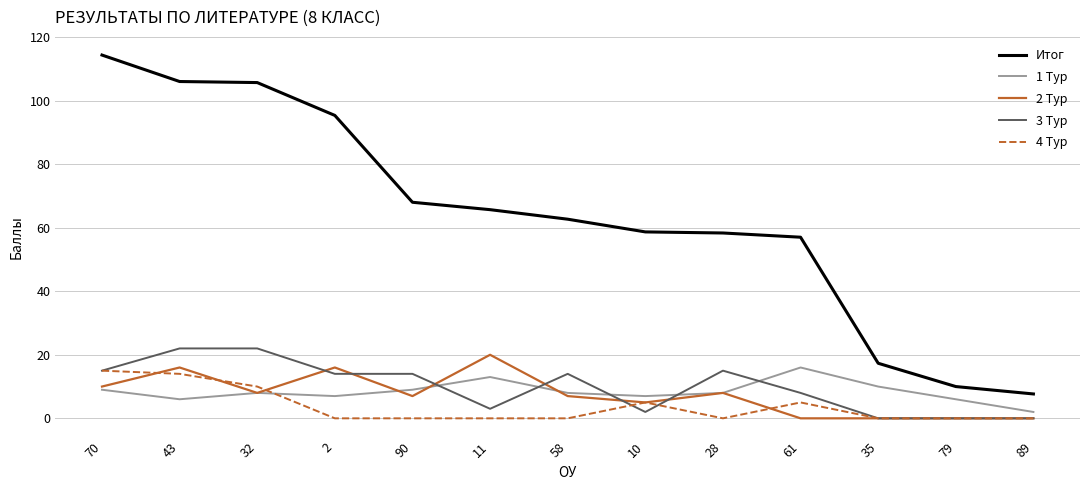

The value of Итог at 35 is 26.4. True or false?

False